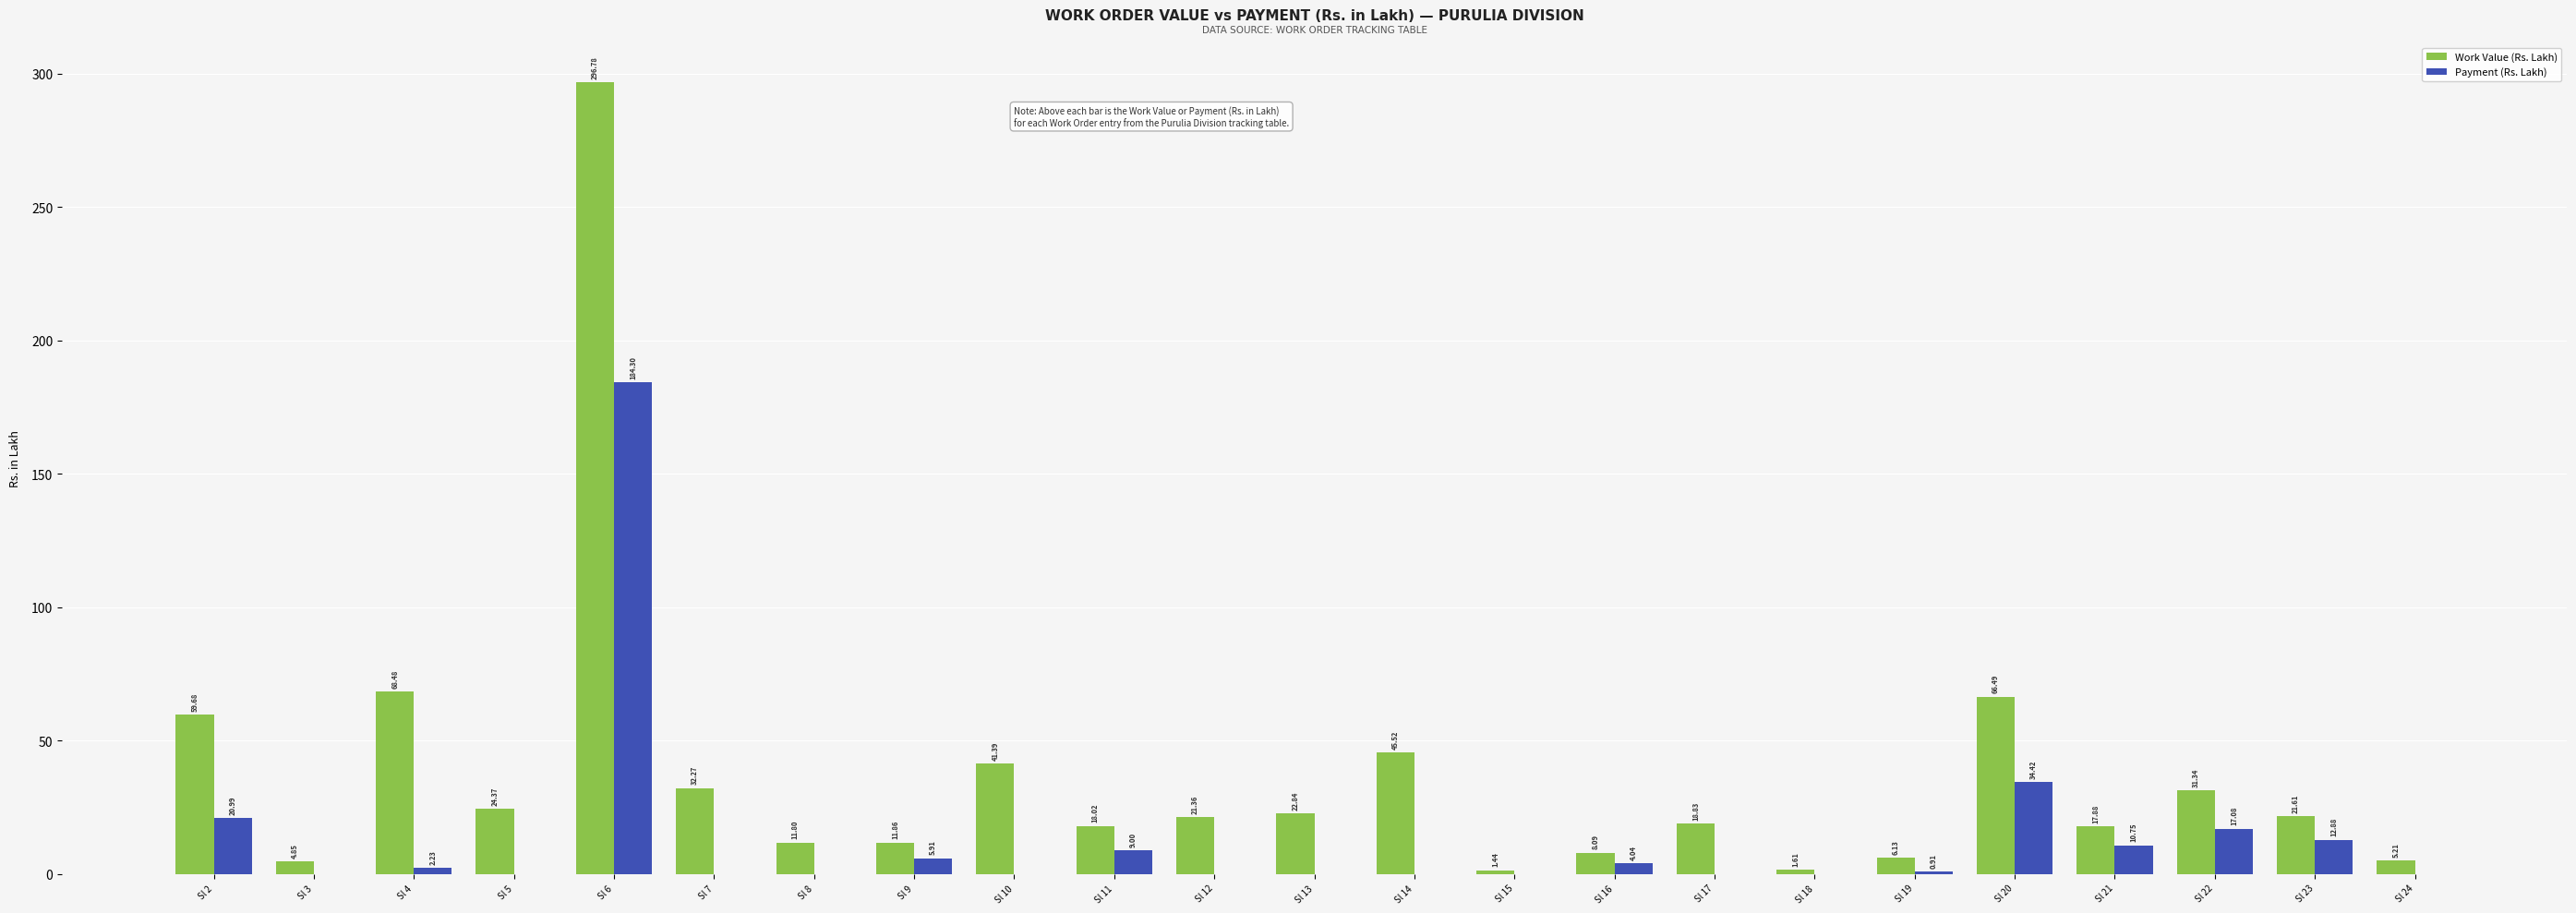

What is the maximum value shown in the chart?

296.8